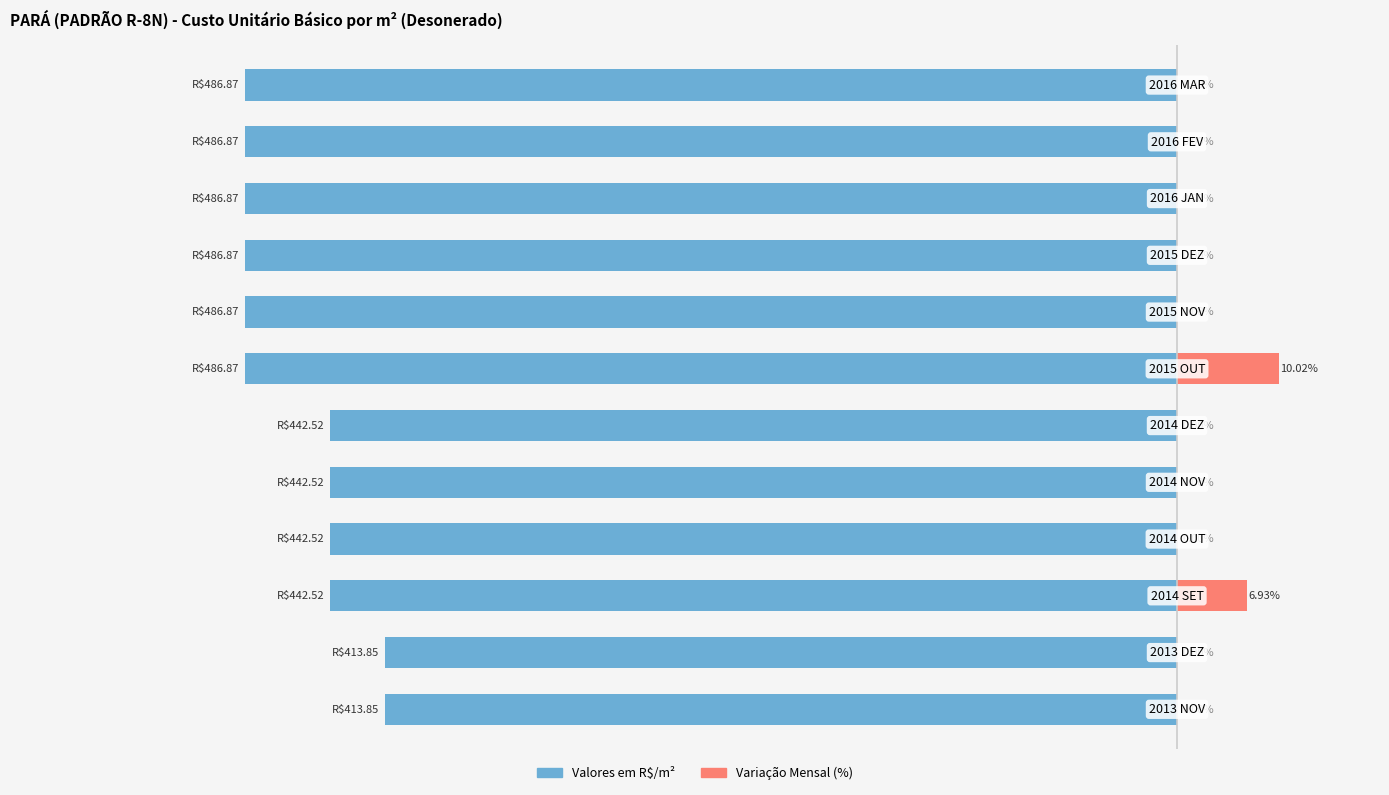

True or false: Variação Mensal (%) has a value of 0.0 at 10.

True